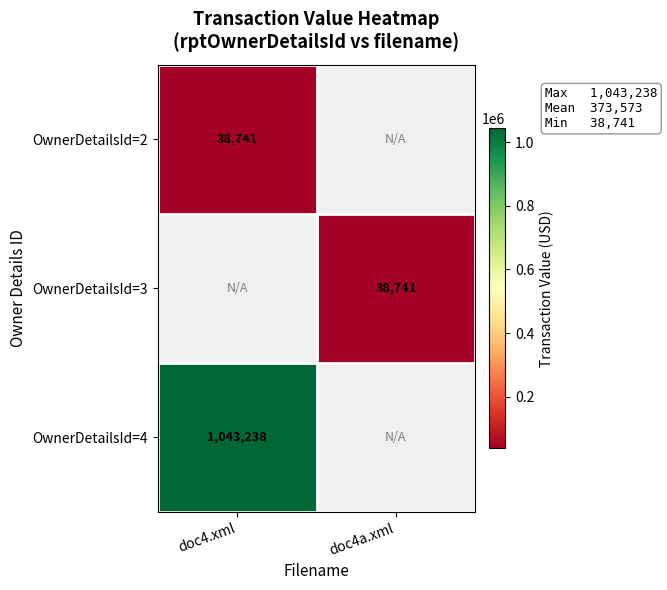

Is it true that OwnerDetailsId=2 equals 38741 at doc4.xml?

True